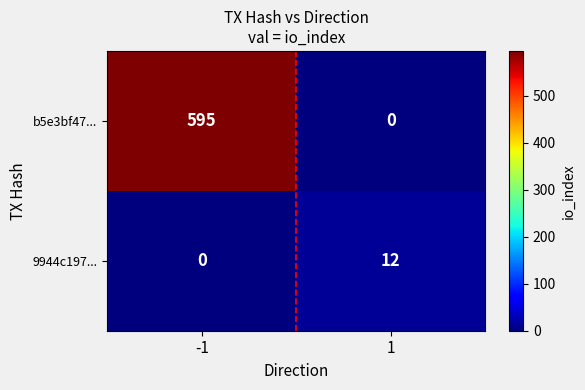

What is the average value of the 9944c197... series?

6